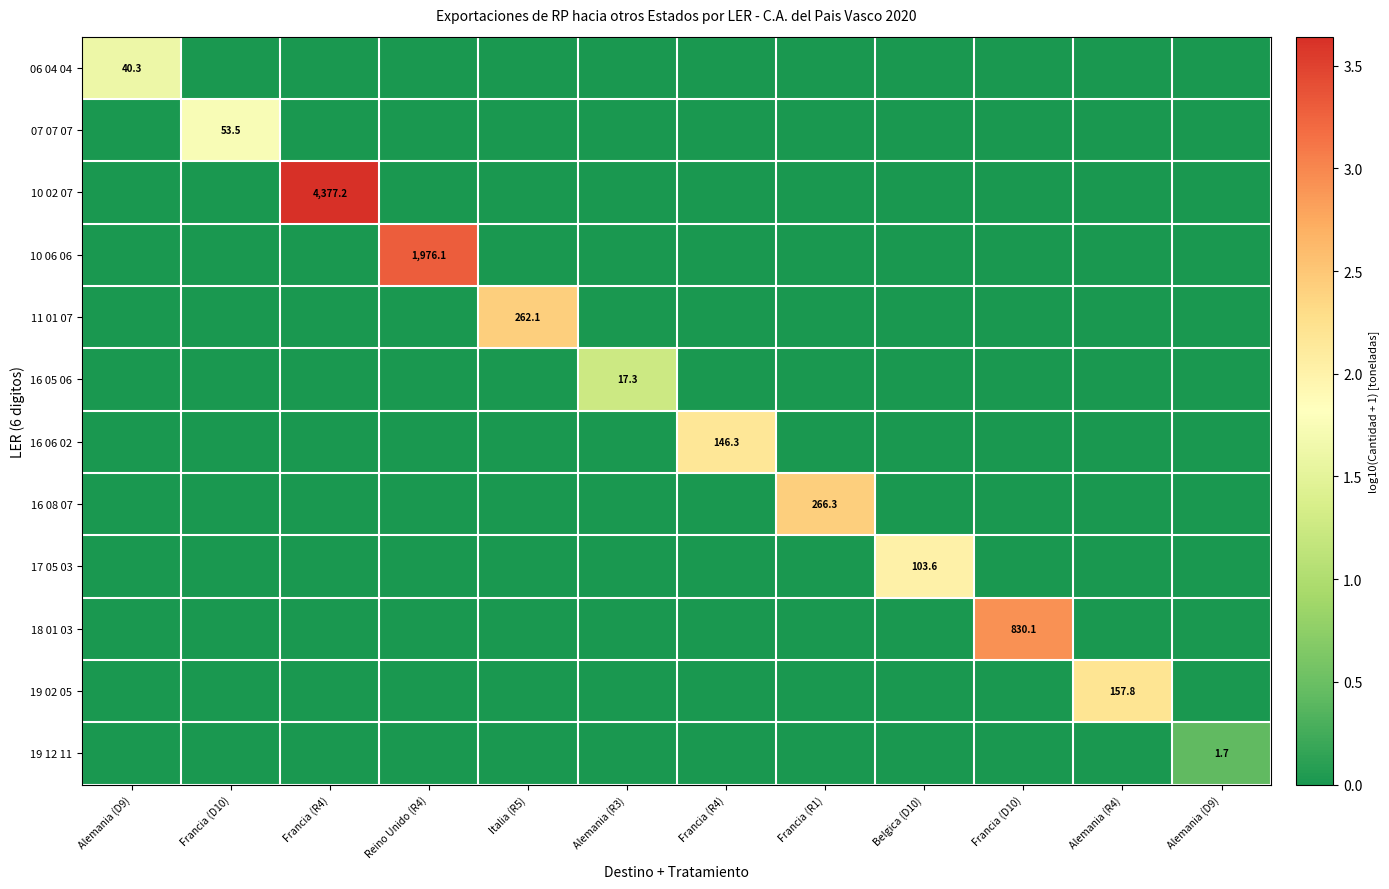

At which label is 16 05 06 closest to 0?

Alemania (D9)